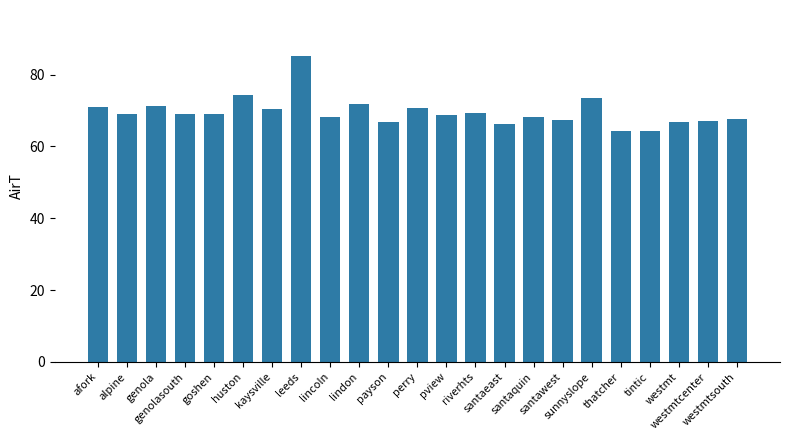

What is the difference between the second highest and minimum values?

10.0